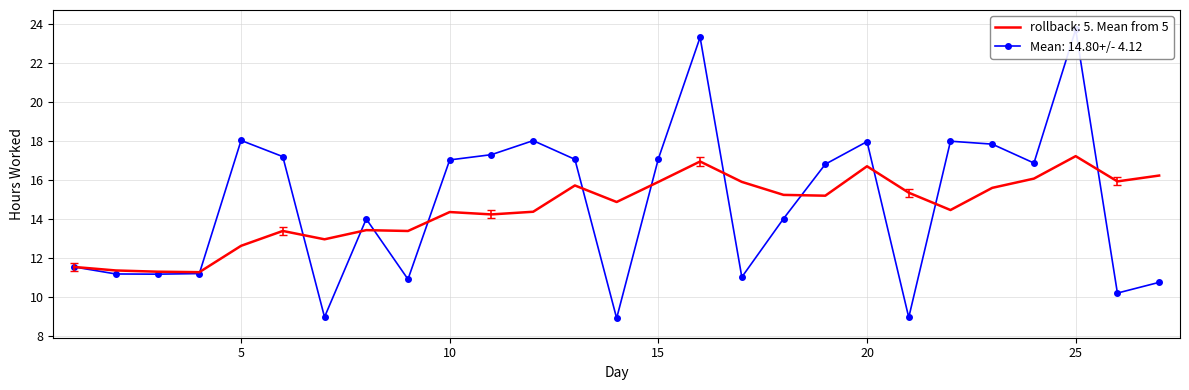

What is the difference between the second highest and second lowest values?

14.4